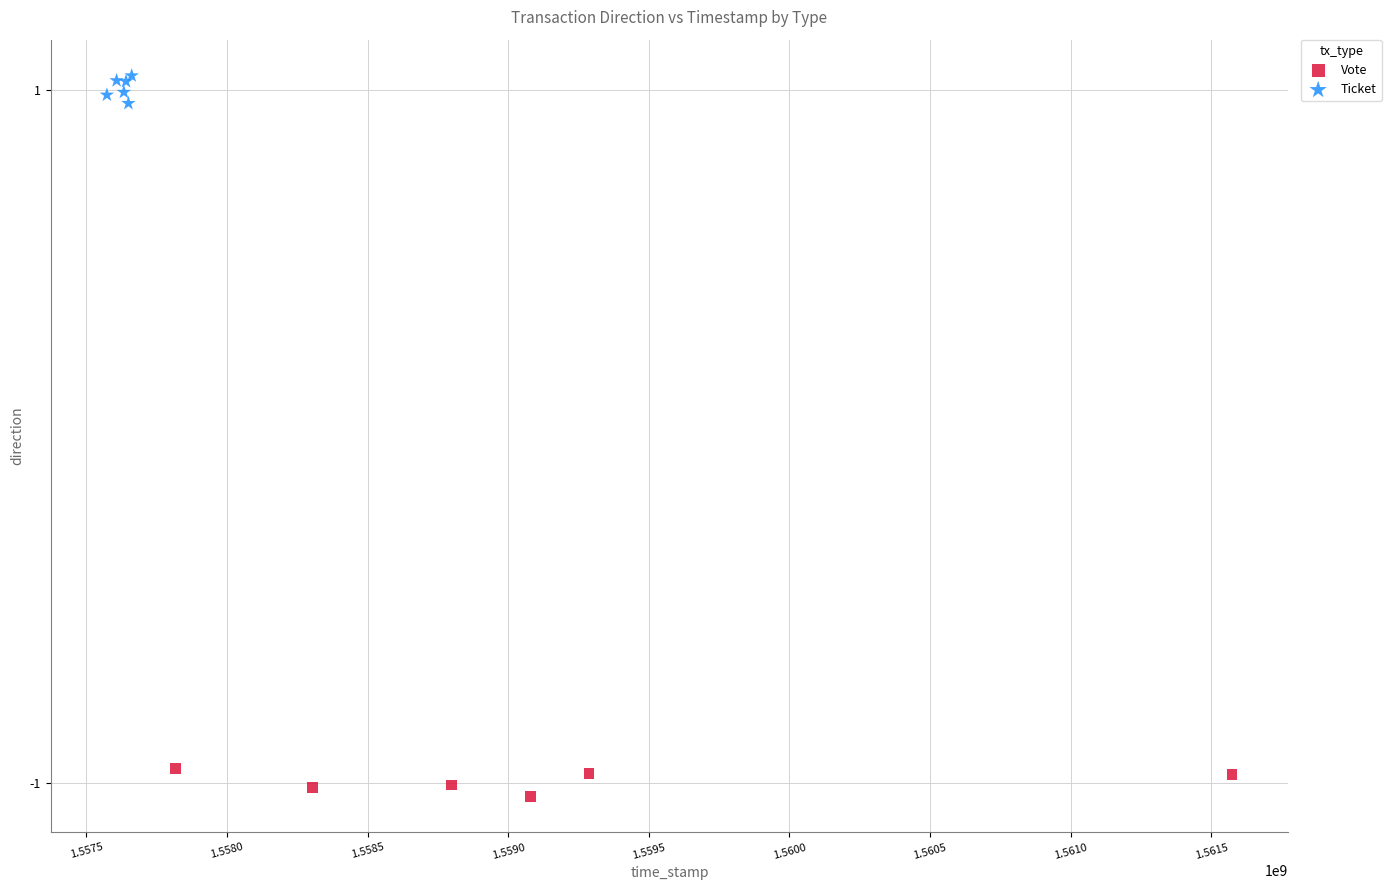

Which series reaches the maximum Y coordinate?

Ticket